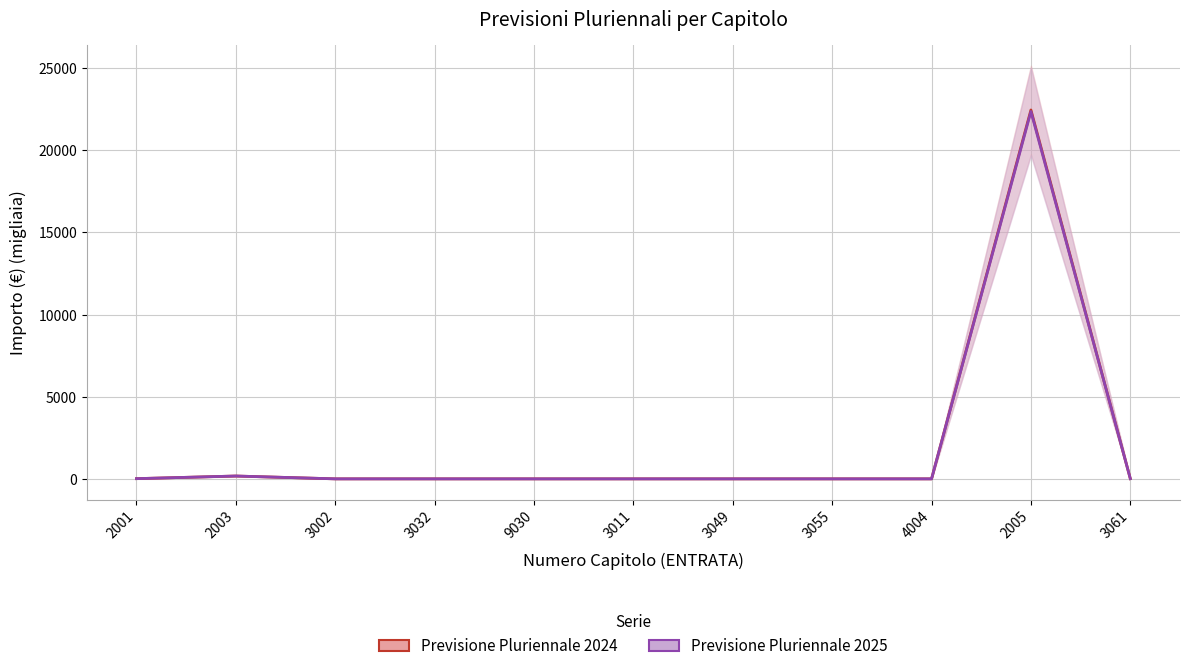

At which label does Previsione Pluriennale 2024 reach its peak?

2005